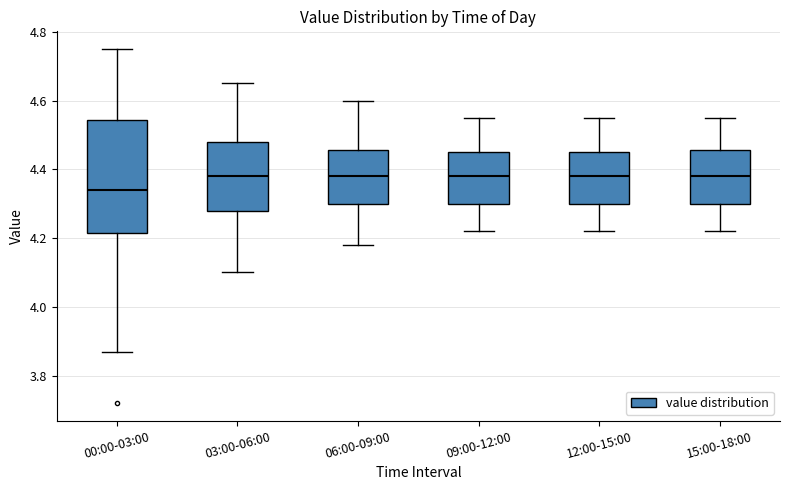

Reading left to right, read every box against the y-axis: the position of its median line, the range the box covers, and the ends of its whiskers. The values are not printed on the chart, so give them approximately, as read against the axis.

00:00-03:00: median 4.34, box 4.22 to 4.54, whiskers 3.88 to 4.76
03:00-06:00: median 4.38, box 4.28 to 4.48, whiskers 4.10 to 4.66
06:00-09:00: median 4.38, box 4.30 to 4.46, whiskers 4.18 to 4.60
09:00-12:00: median 4.38, box 4.30 to 4.46, whiskers 4.22 to 4.56
12:00-15:00: median 4.38, box 4.30 to 4.46, whiskers 4.22 to 4.56
15:00-18:00: median 4.38, box 4.30 to 4.46, whiskers 4.22 to 4.56